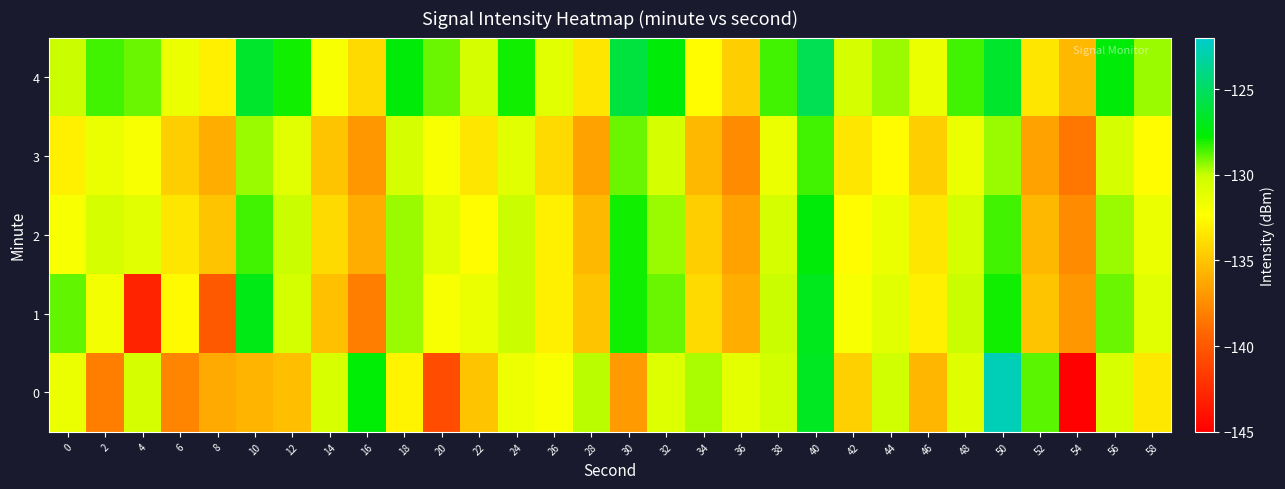

Reading left to right, what are all the values shown in this chart?

0: 0=-131.5	2=-138.1	4=-130.5	6=-137.8	8=-136.1	10=-135.7	12=-135.2	14=-130.6	16=-127.6	18=-132.8	20=-140.7	22=-135.0	24=-131.6	26=-132.1	28=-129.9	30=-136.9	32=-130.8	34=-129.6	36=-131.2	38=-130.3	40=-126.8	42=-134.5	44=-130.2	46=-135.6	48=-130.9	50=-122.6	52=-128.8	54=-144.8	56=-130.6	58=-133.4
1: 0=-128.9	2=-131.9	4=-143.0	6=-132.5	8=-139.9	10=-127.2	12=-130.4	14=-135.2	16=-138.1	18=-129.5	20=-132.0	22=-131.5	24=-130.0	26=-133.0	28=-135.0	30=-128.0	32=-129.0	34=-134.0	36=-136.0	38=-130.0	40=-127.0	42=-132.0	44=-131.0	46=-133.0	48=-130.0	50=-128.0	52=-135.0	54=-137.0	56=-129.0	58=-131.0
2: 0=-132.0	2=-130.5	4=-131.0	6=-133.5	8=-135.0	10=-128.5	12=-130.0	14=-134.0	16=-136.0	18=-129.5	20=-131.0	22=-132.5	24=-130.0	26=-133.0	28=-135.5	30=-128.0	32=-129.5	34=-134.5	36=-136.5	38=-130.5	40=-127.5	42=-132.5	44=-131.5	46=-133.5	48=-130.5	50=-128.5	52=-135.5	54=-137.5	56=-129.5	58=-131.5
3: 0=-133.0	2=-131.5	4=-132.0	6=-134.5	8=-136.0	10=-129.5	12=-131.0	14=-135.0	16=-137.0	18=-130.5	20=-132.0	22=-133.5	24=-131.0	26=-134.0	28=-136.5	30=-129.0	32=-130.5	34=-135.5	36=-137.5	38=-131.5	40=-128.5	42=-133.5	44=-132.5	46=-134.5	48=-131.5	50=-129.5	52=-136.5	54=-138.5	56=-130.5	58=-132.5
4: 0=-130.0	2=-128.5	4=-129.0	6=-131.5	8=-133.0	10=-126.5	12=-128.0	14=-132.0	16=-134.0	18=-127.5	20=-129.0	22=-130.5	24=-128.0	26=-131.0	28=-133.5	30=-126.0	32=-127.5	34=-132.5	36=-134.5	38=-128.5	40=-125.5	42=-130.5	44=-129.5	46=-131.5	48=-128.5	50=-126.5	52=-133.5	54=-135.5	56=-127.5	58=-129.5